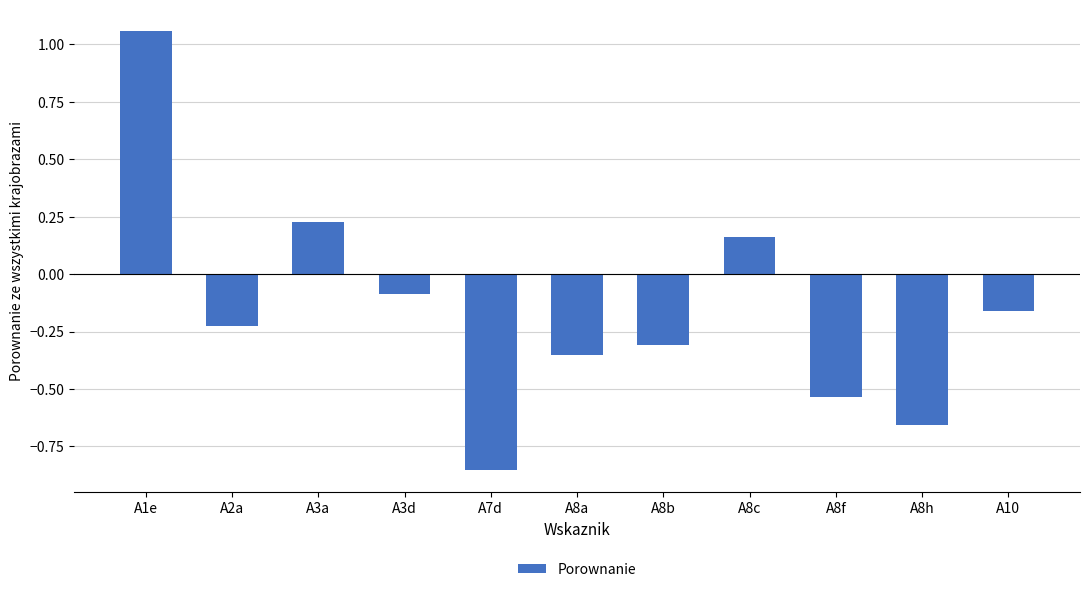

What is the label of the 11th bar from the left?

A10